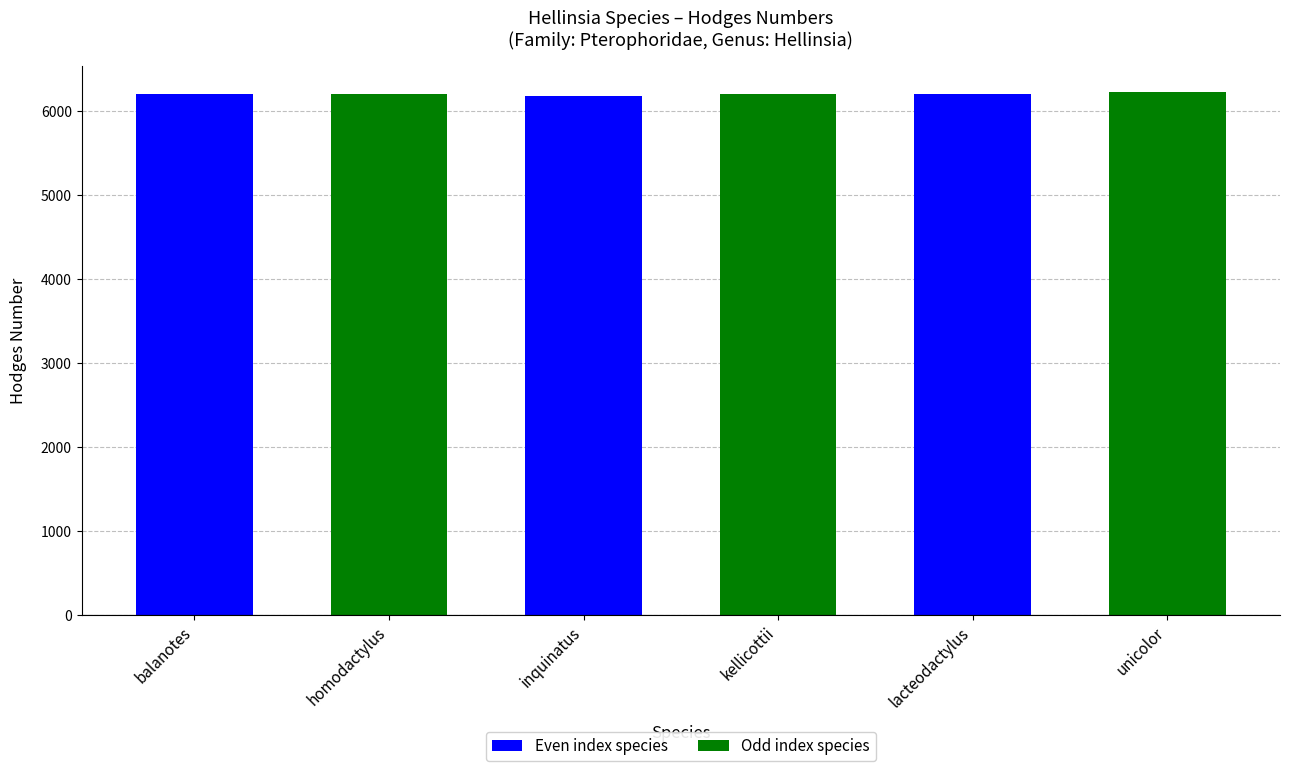

What is the value of the 6th bar from the left?

6226